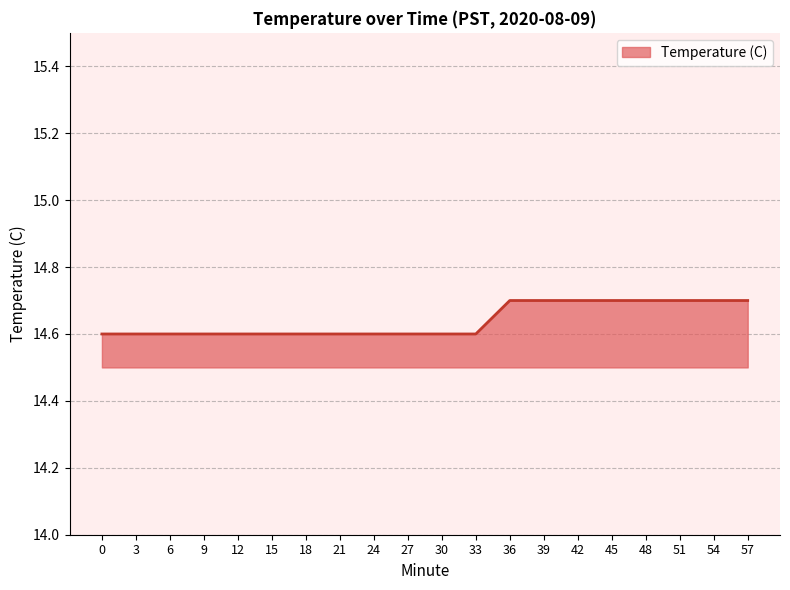

What is the difference between the maximum and minimum values?

0.1